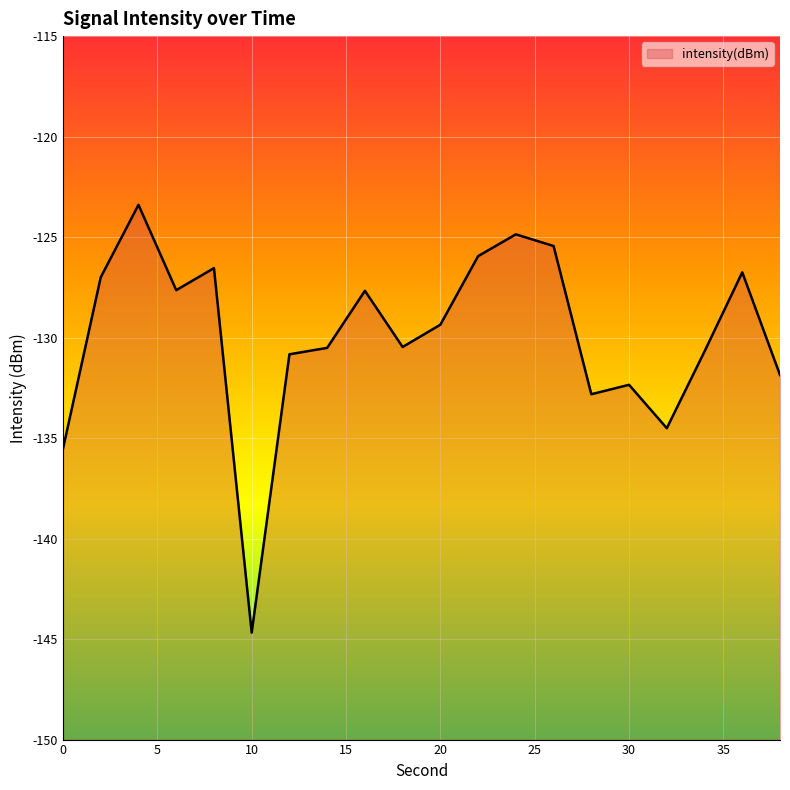

What is the value of the 8th point from the left?

-130.5